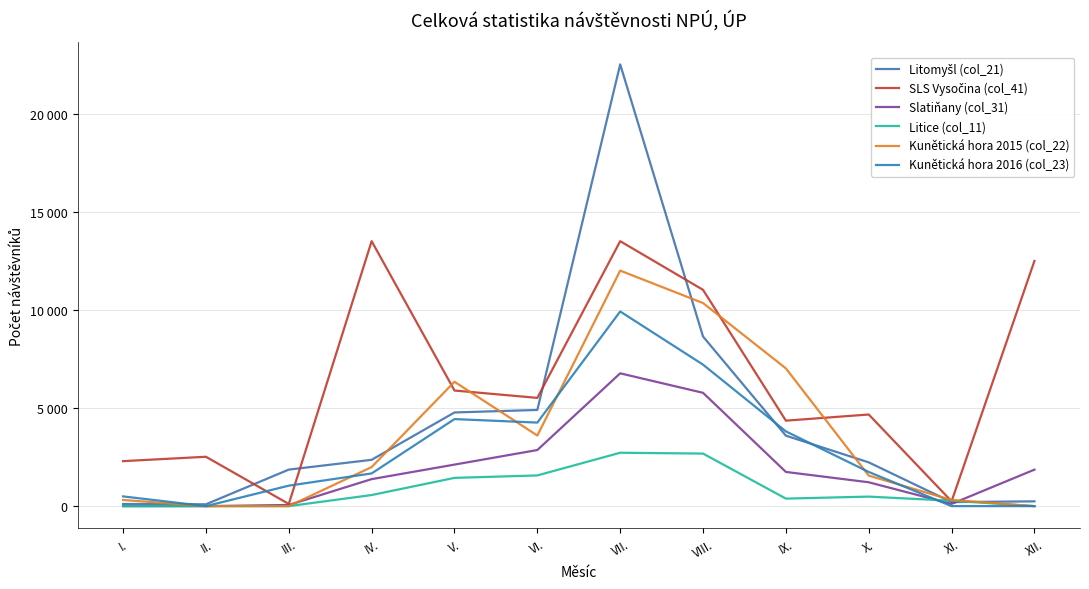

The value of Kunětická hora 2015 (col_22) at XI. is 311. True or false?

True